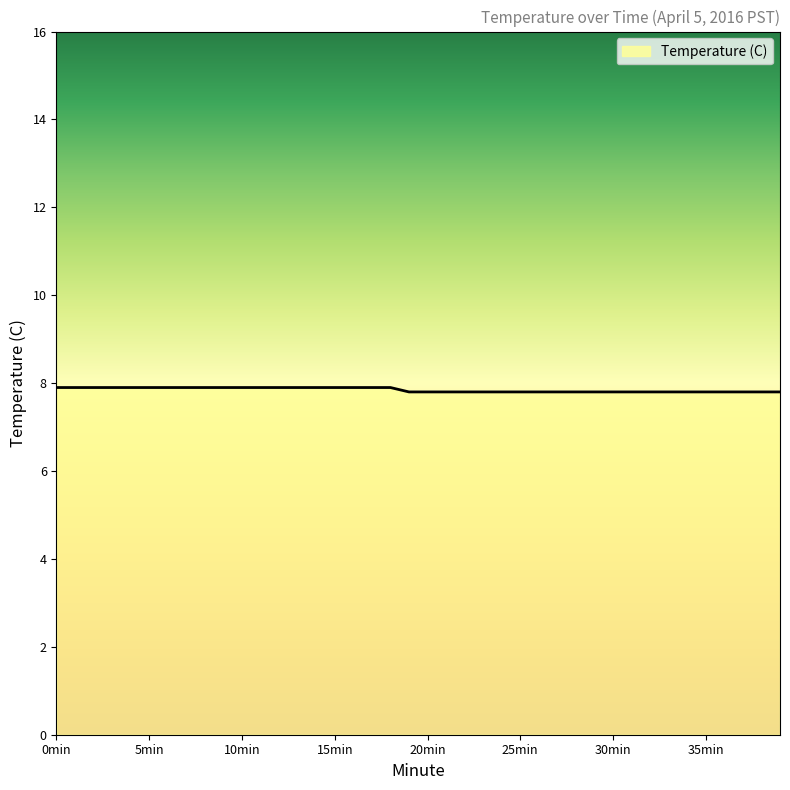

What is the minimum value shown in the chart?

7.8